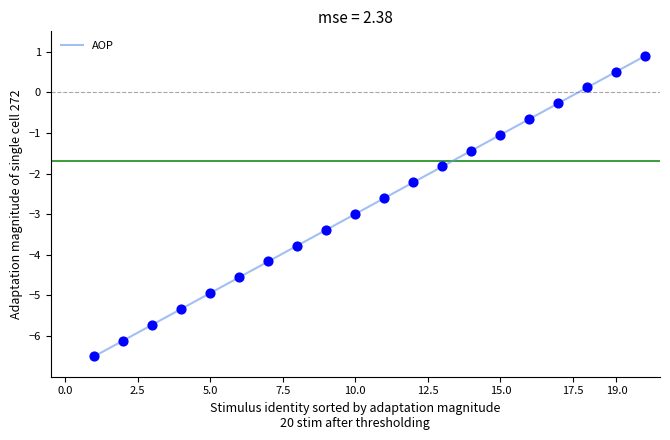

What is the minimum value shown in the chart?

-6.5